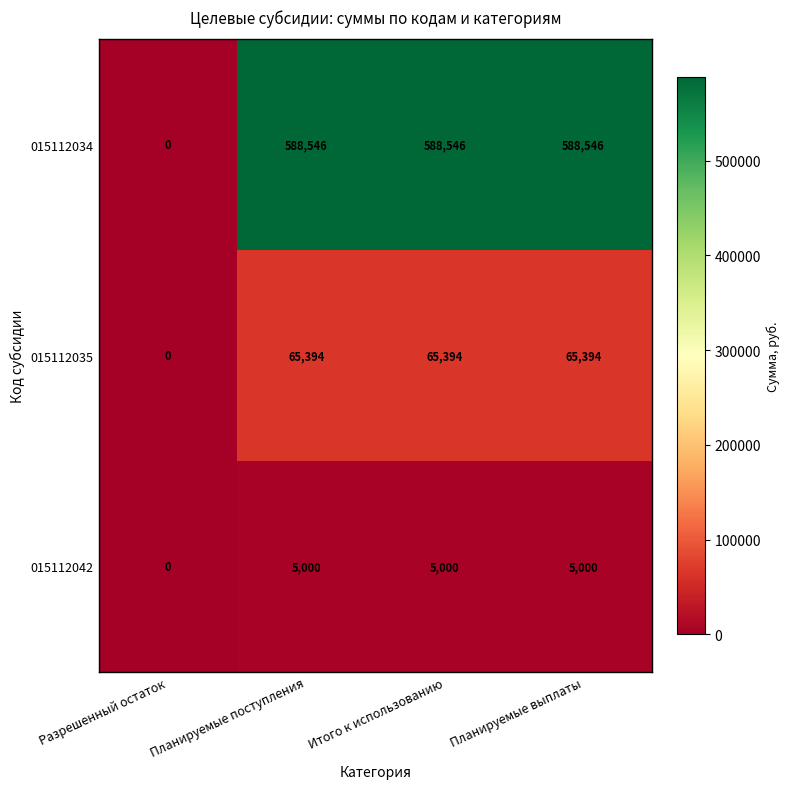

Is it true that 015112042 equals 0 at Разрешенный остаток?

True